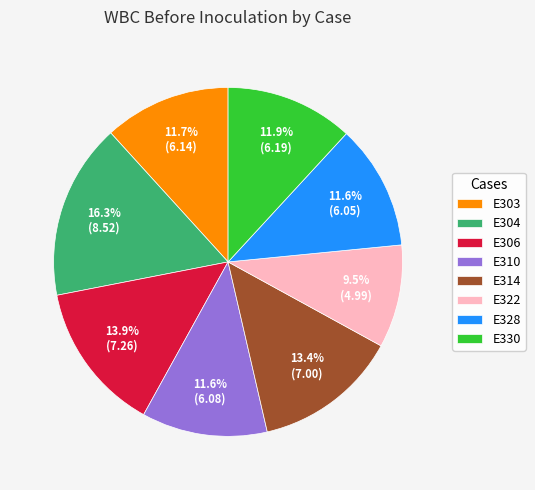

Approximately how many times larger is the value at E306 compared to E328?

1.2